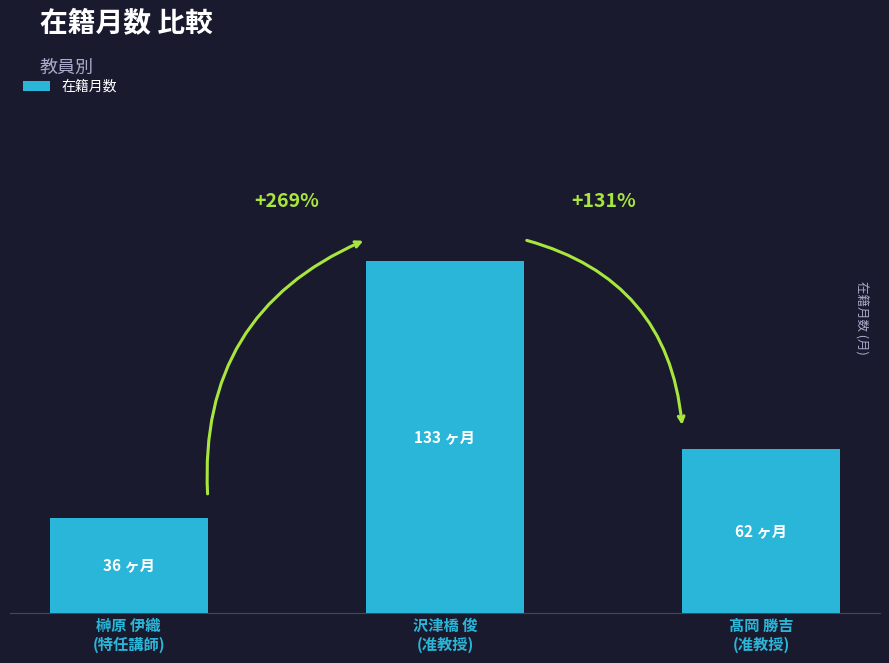

List the labels in order of value, smallest first.

榊原 伊織
(特任講師), 髙岡 勝吉
(准教授), 沢津橋 俊
(准教授)